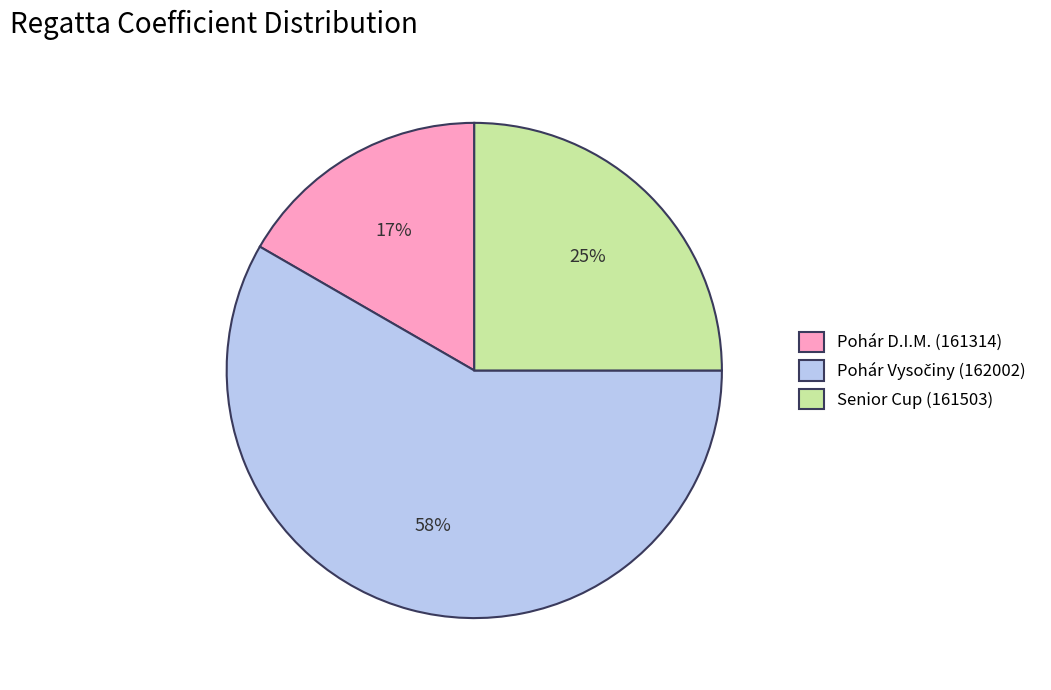

To the nearest percent, what is the average slice percentage?

33%